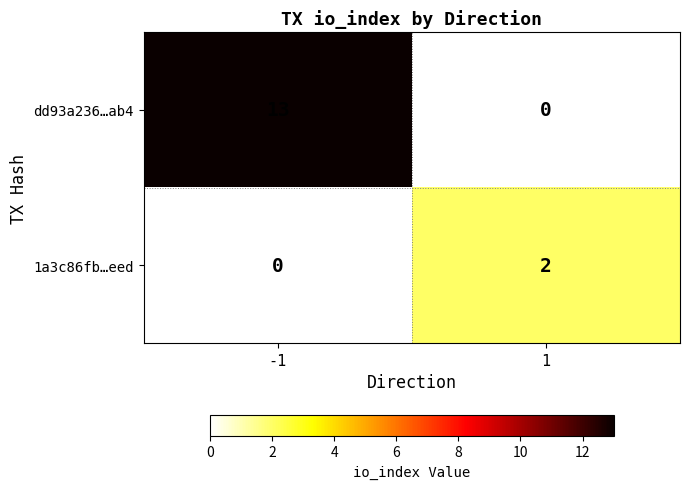

The value of 1a3c86fb…eed at 1 is 3. True or false?

False